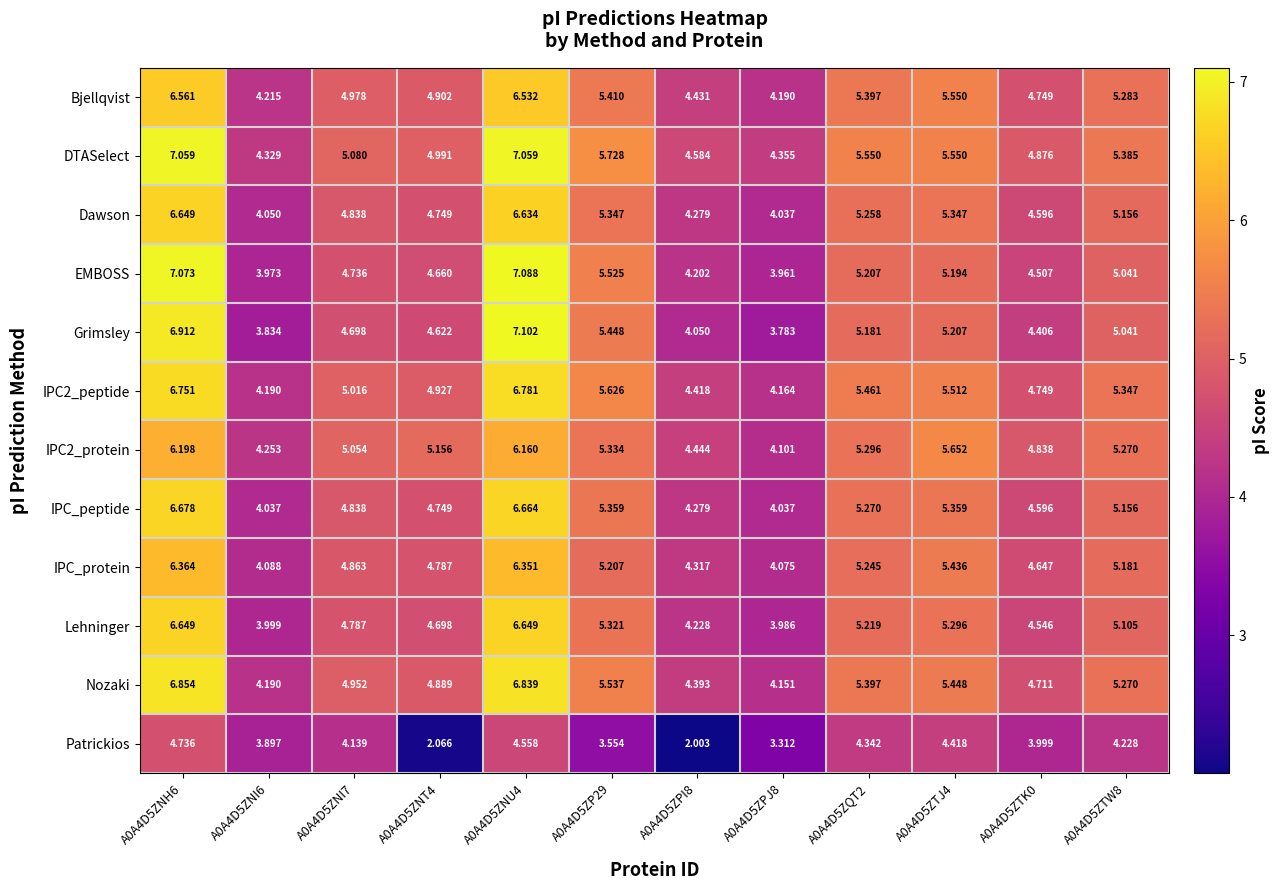

Which series has the largest total across all categories?

DTASelect